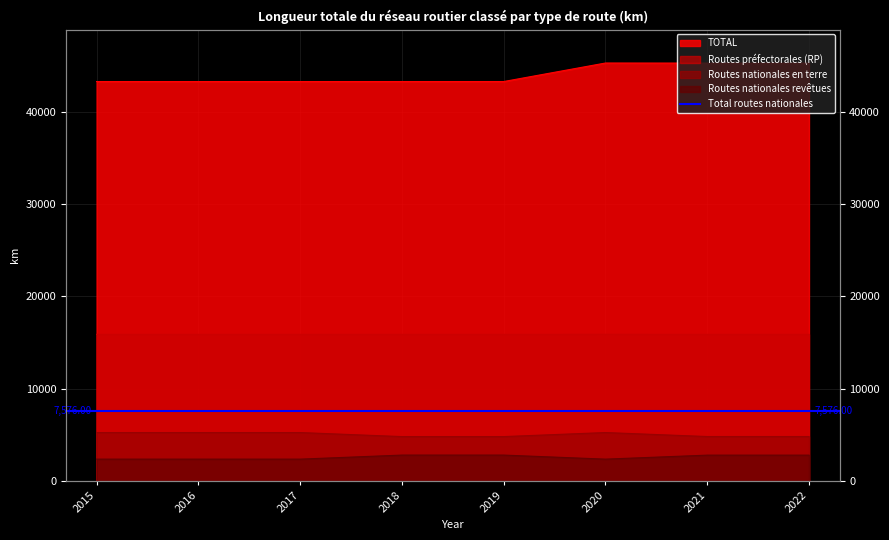

Where does the Routes nationales en terre series first go above 2779?

2018